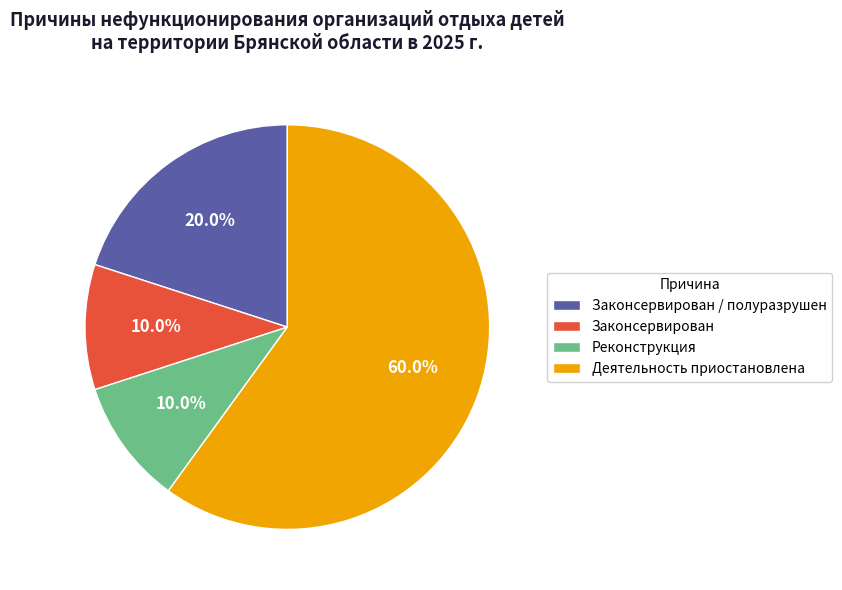

Which category has the biggest portion of the pie?

Деятельность приостановлена